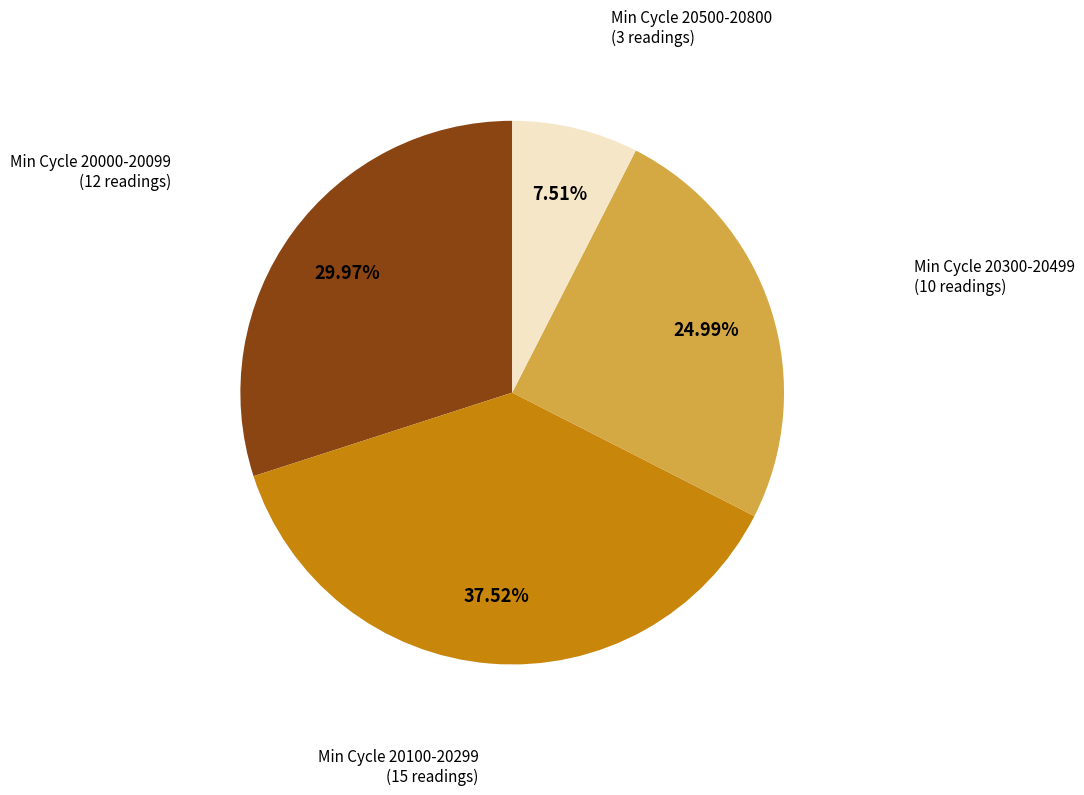

Does any single category account for the majority?

No